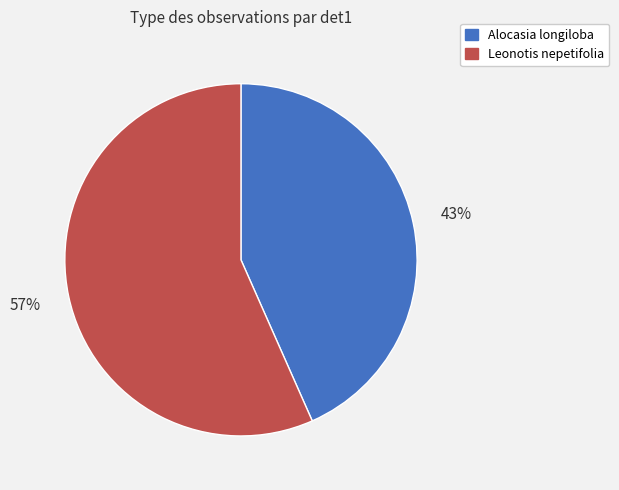

Which slice is the smallest?

Alocasia longiloba